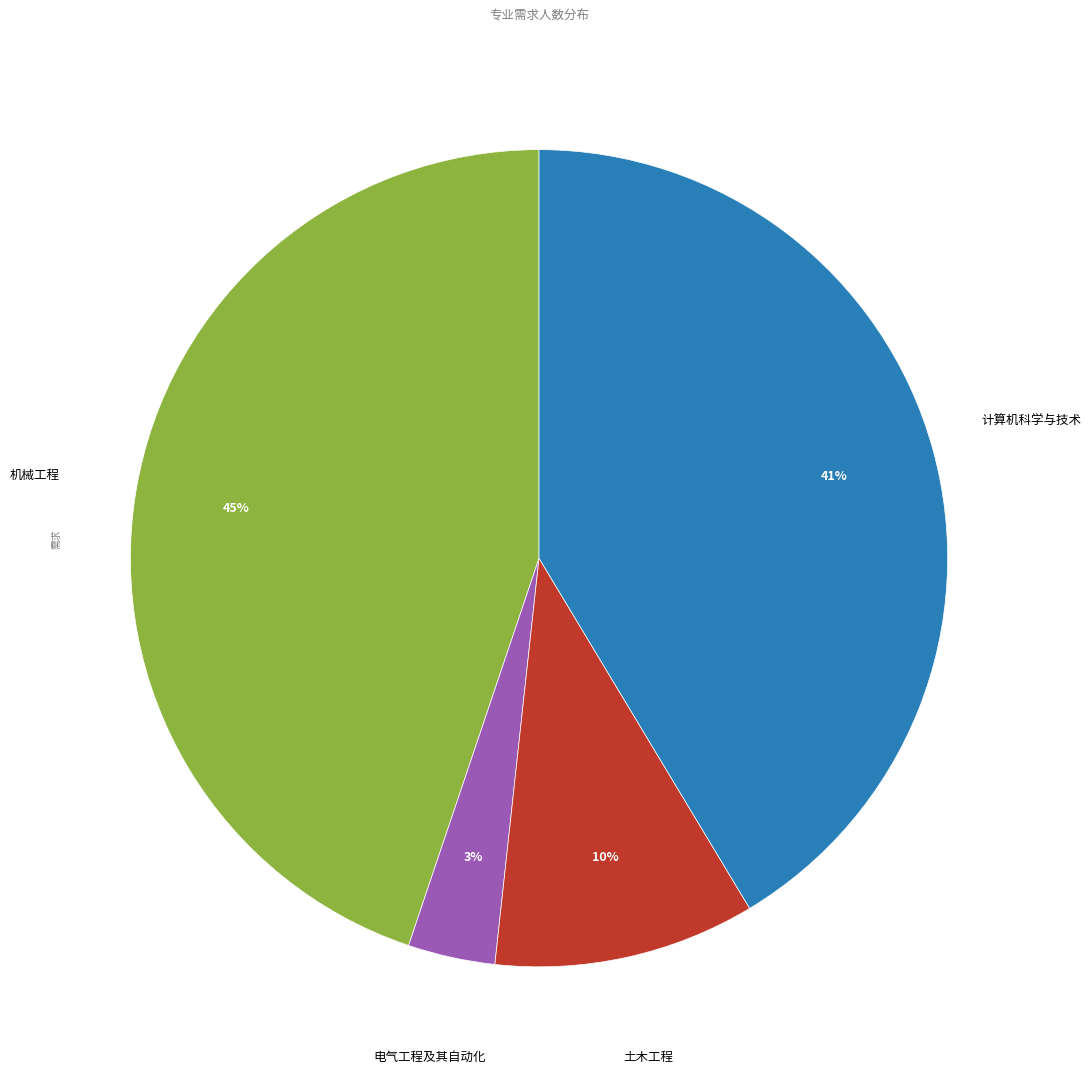

Is there a majority slice in this chart?

No